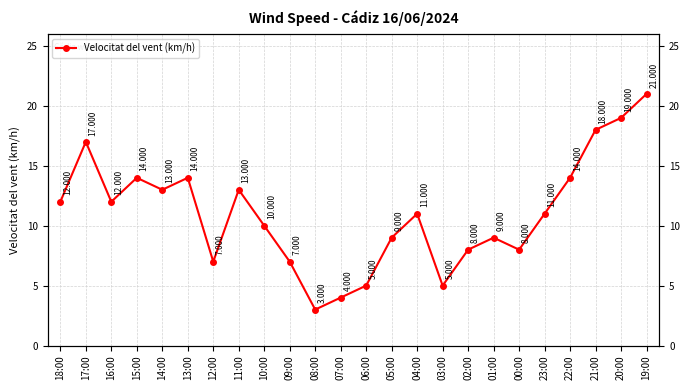

At which category does the chart reach its minimum across all series?

08:00